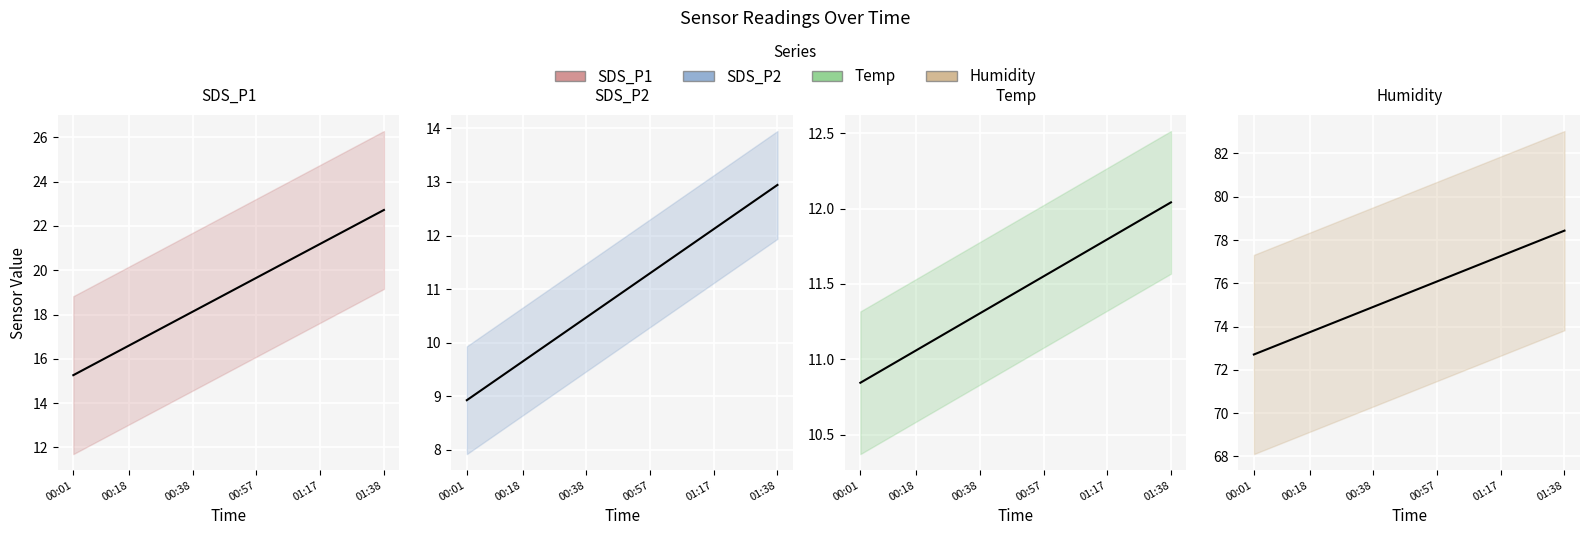

Where does the Humidity trend series first go above 75?

16